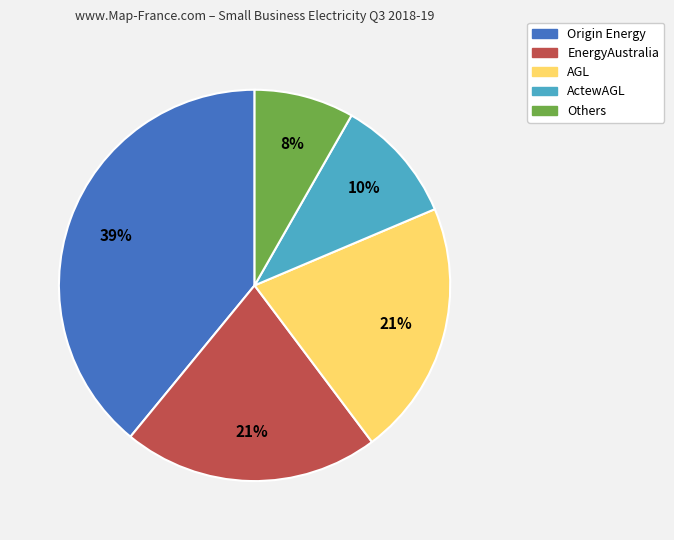

Does Origin Energy represent more than half of the total?

No